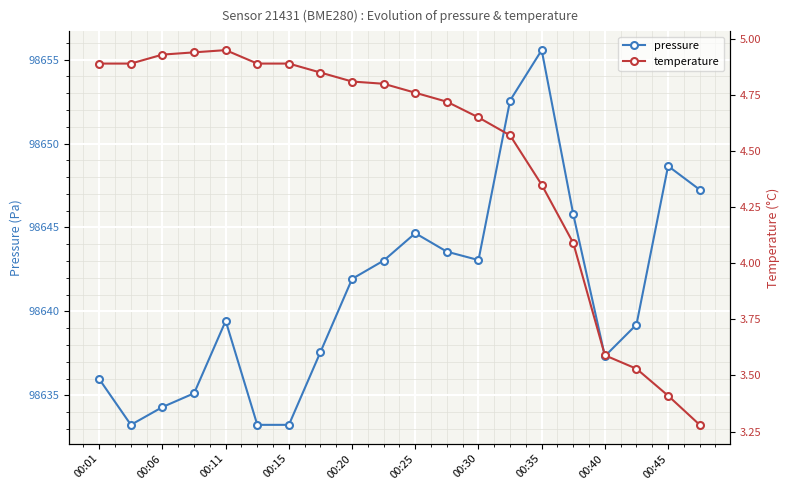

How many data points in temperature are less than 4?

4